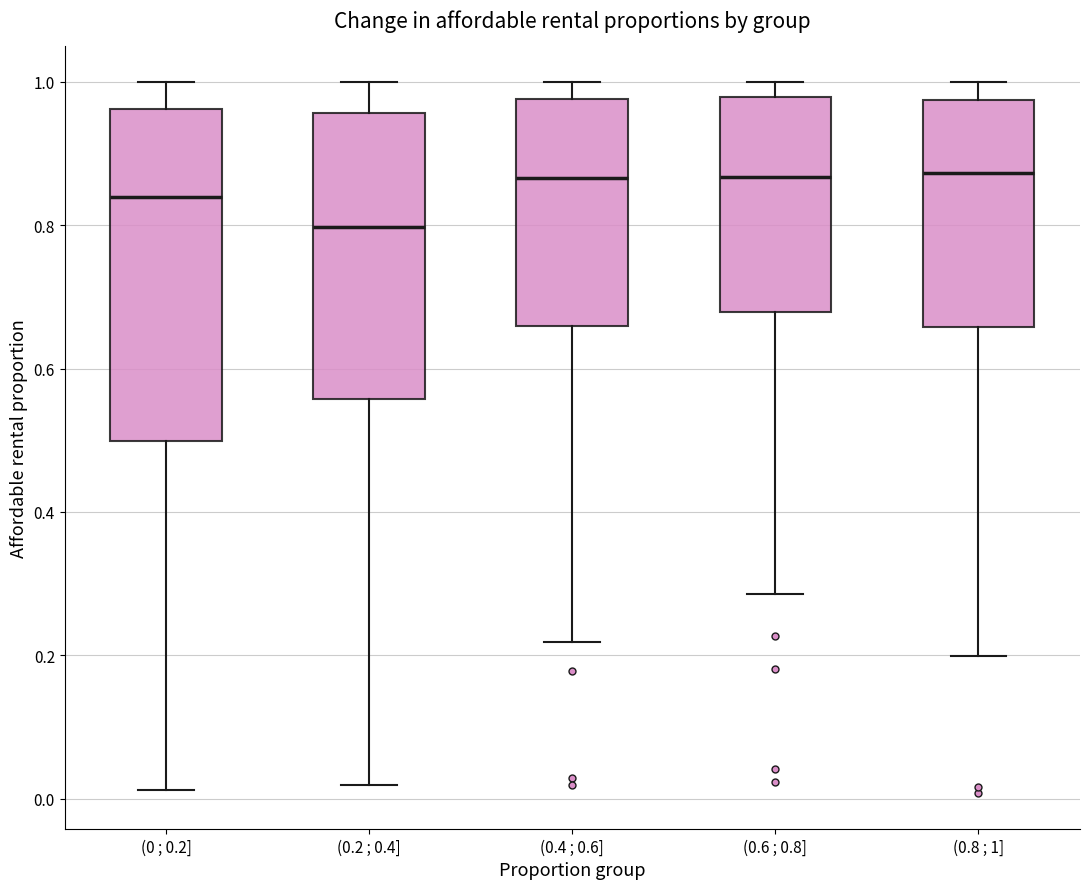

Reading left to right, read every box against the y-axis: the position of its median line, the range the box covers, and the ends of its whiskers. The values are not printed on the chart, so give them approximately, as read against the axis.

(0 ; 0.2]: median 0.84, box 0.50 to 0.96, whiskers 0.02 to 1.00
(0.2 ; 0.4]: median 0.80, box 0.56 to 0.96, whiskers 0.02 to 1.00
(0.4 ; 0.6]: median 0.86, box 0.66 to 0.98, whiskers 0.22 to 1.00
(0.6 ; 0.8]: median 0.86, box 0.68 to 0.98, whiskers 0.28 to 1.00
(0.8 ; 1]: median 0.88, box 0.66 to 0.98, whiskers 0.20 to 1.00